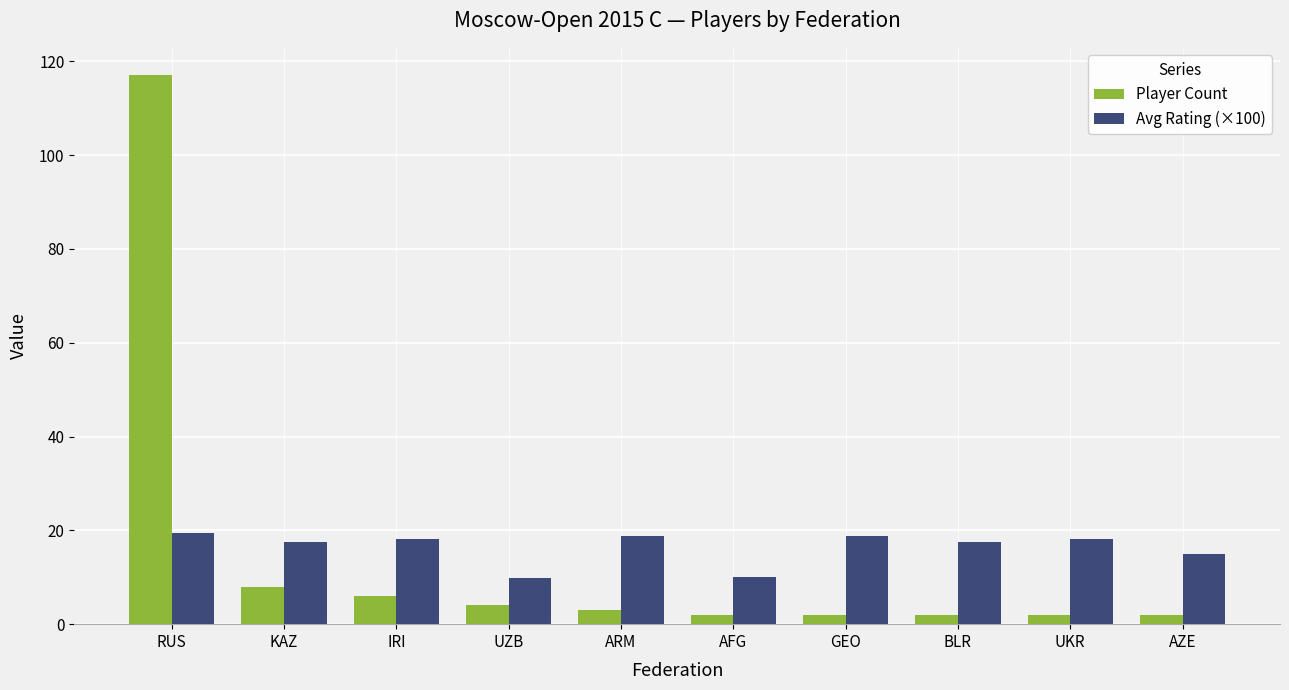

What is the highest value of the Avg Rating (×100) series?

19.5